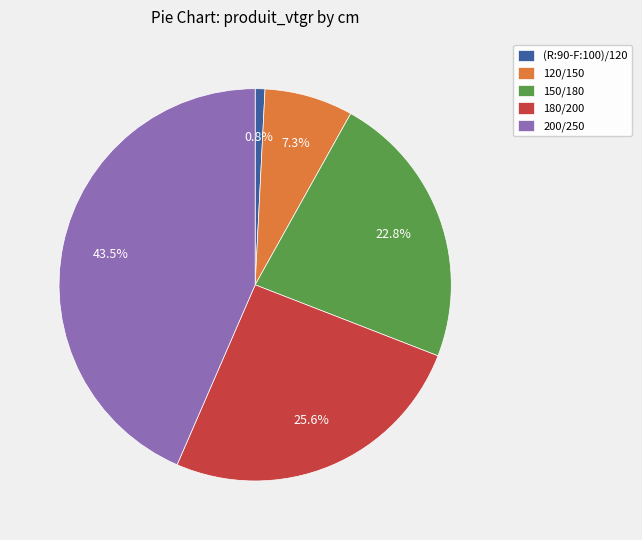

Is there any slice that represents more than half of the pie?

No